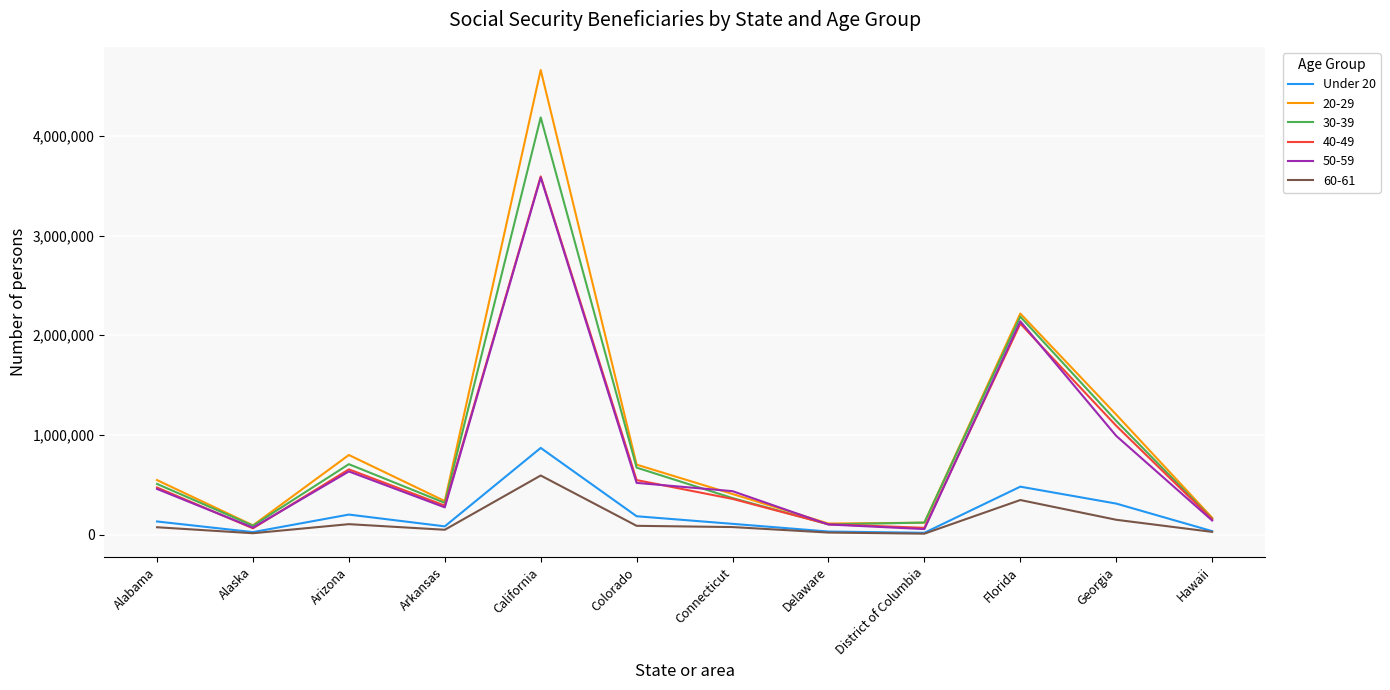

The value of 30-39 at Hawaii is 158485. True or false?

True